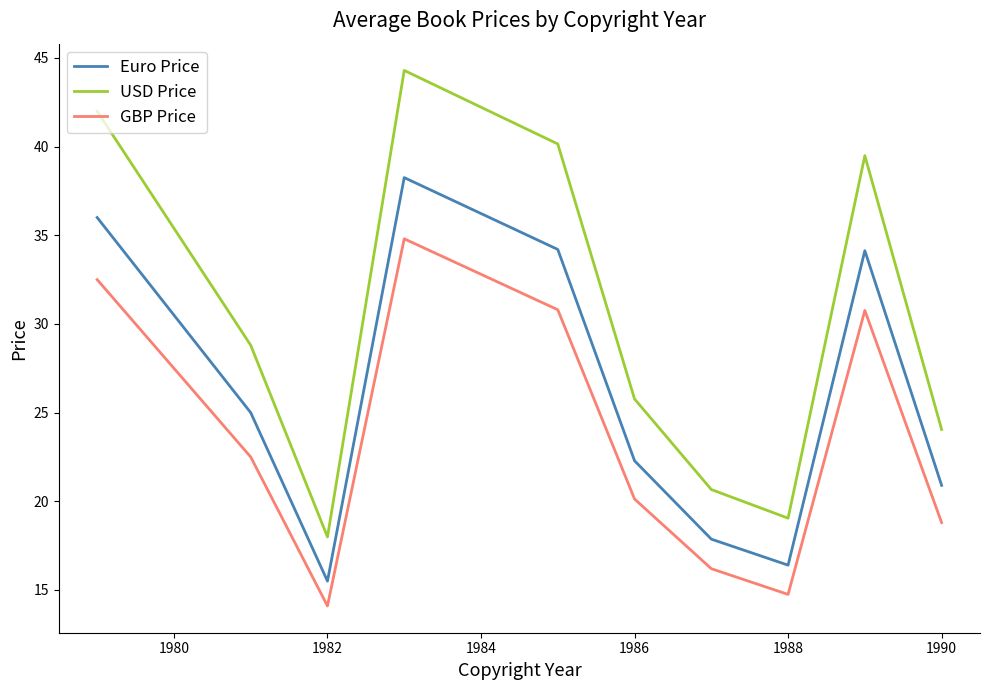

True or false: GBP Price and Euro Price intersect in this chart.

False